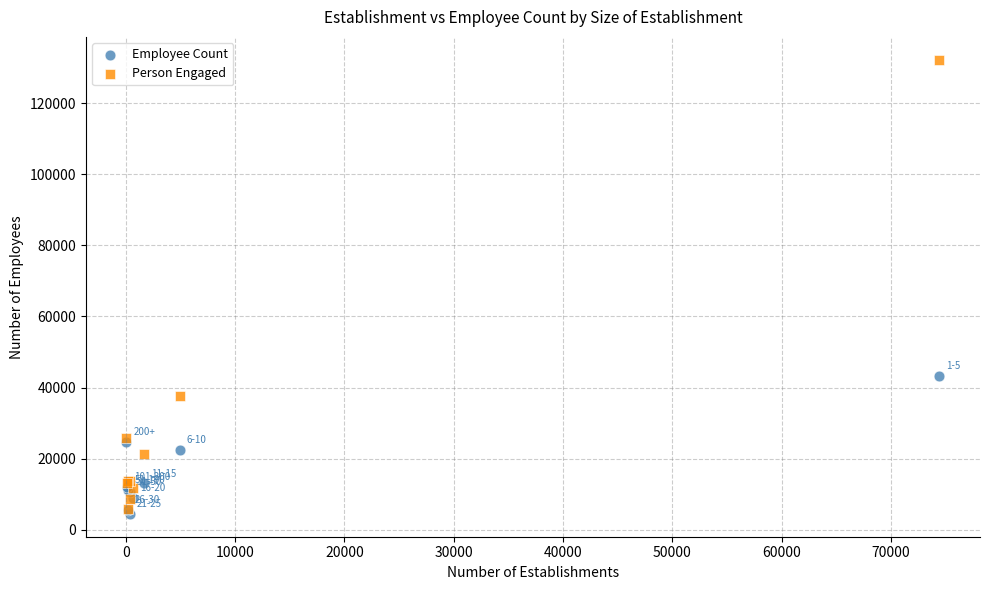

Which series has the widest spread of Y values?

Person Engaged